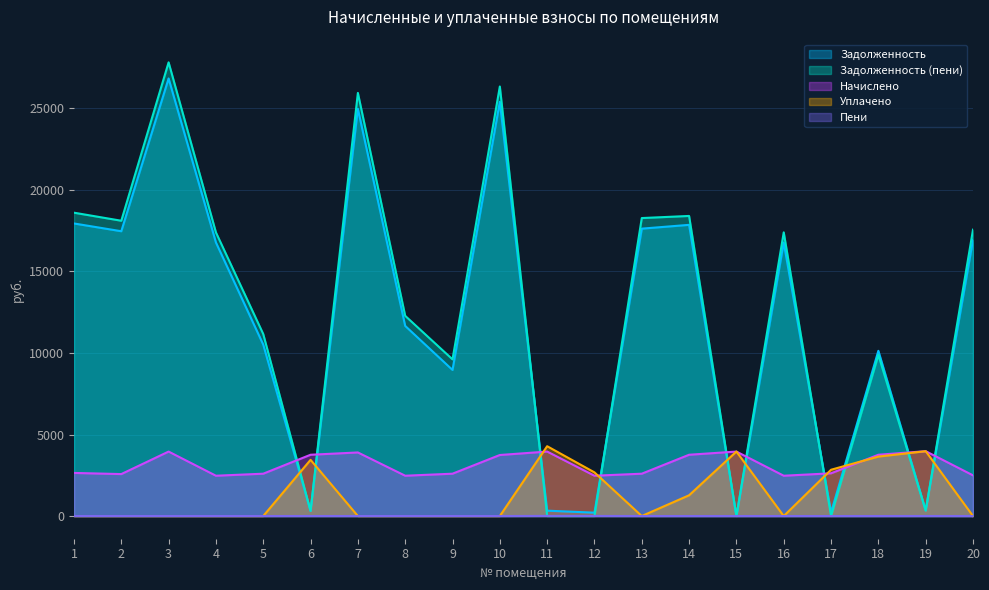

What is the spread (max minus min) of values at 2?

18113.0